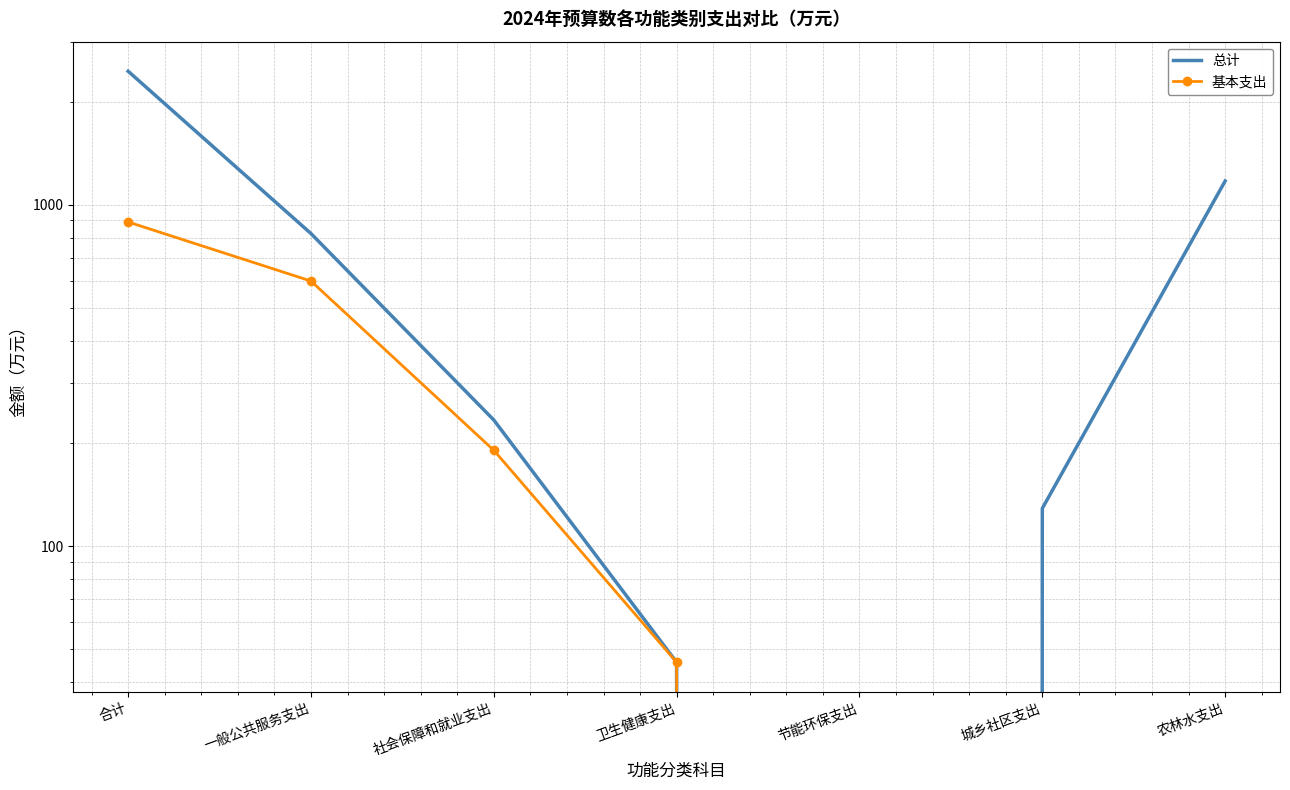

Read the 基本支出 value at 一般公共服务支出.

598.1